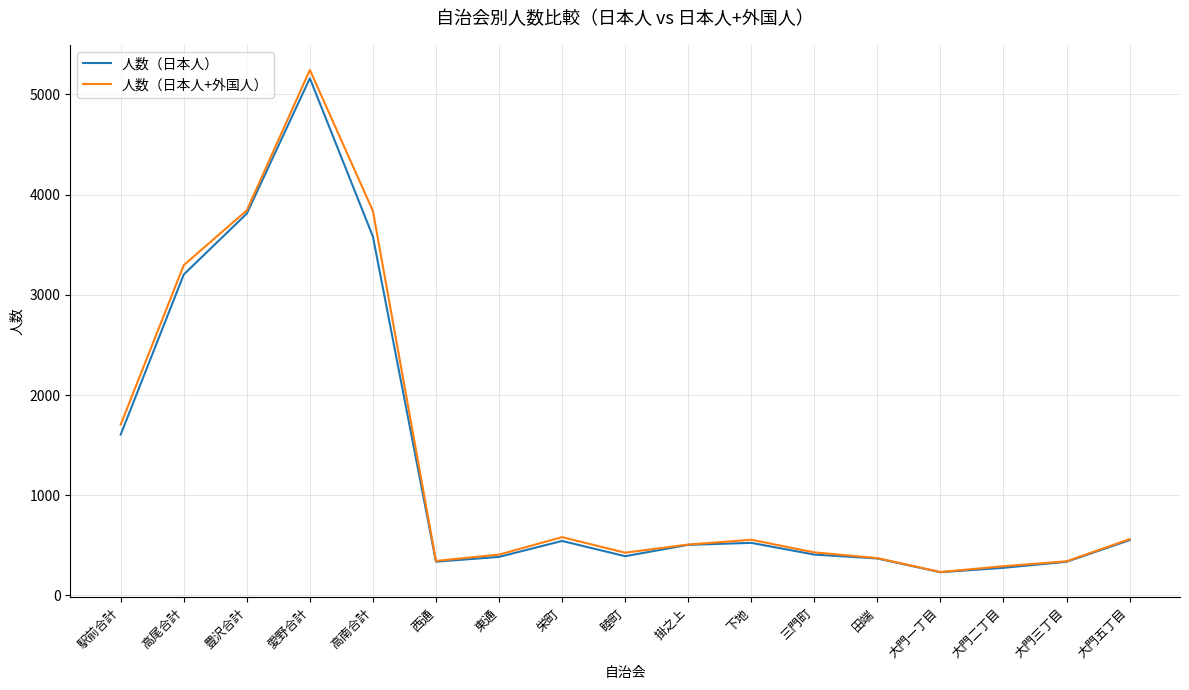

What is the total value across all series at 大門二丁目?

568